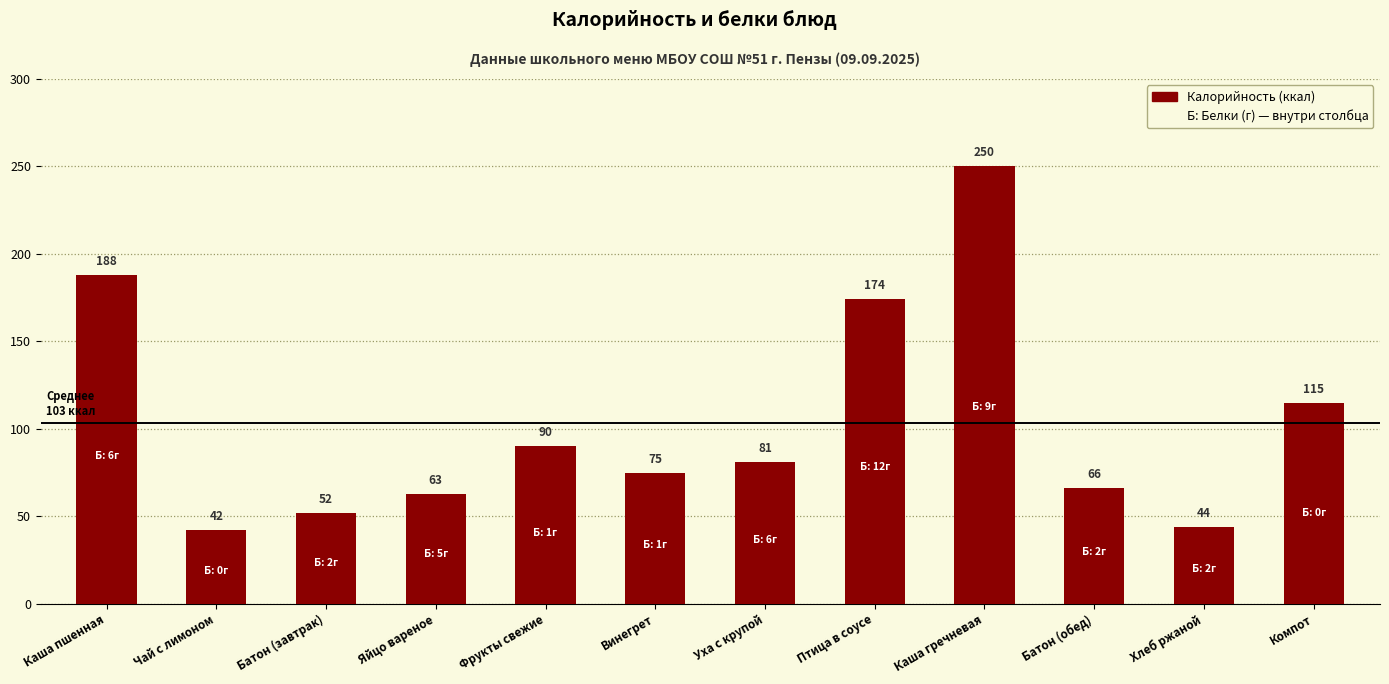

Rank the categories by value from highest to lowest.

Каша гречневая, Каша пшенная, Птица в соусе, Компот, Фрукты свежие, Уха с крупой, Винегрет, Батон (обед), Яйцо вареное, Батон (завтрак), Хлеб ржаной, Чай с лимоном